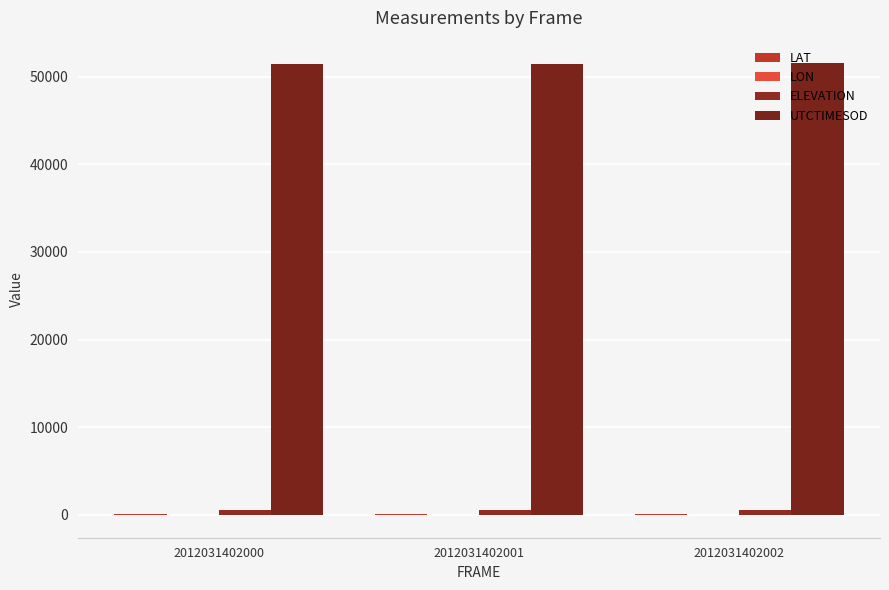

Does the chart contain stacked bars?

No